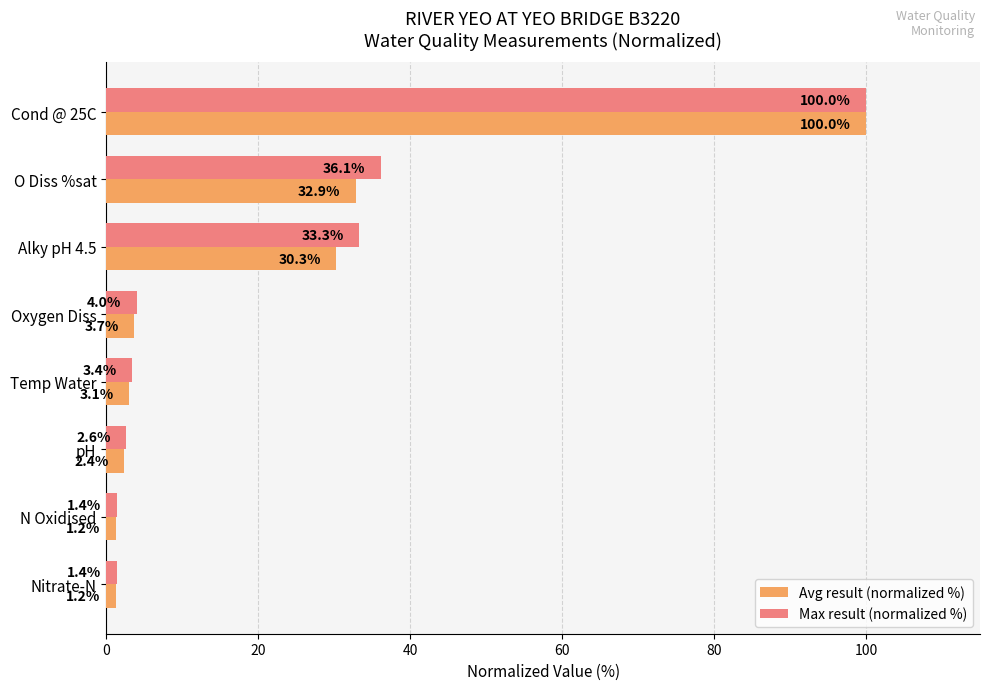

What is the difference between the maximum and minimum values in the Max result (normalized %) series?

98.6